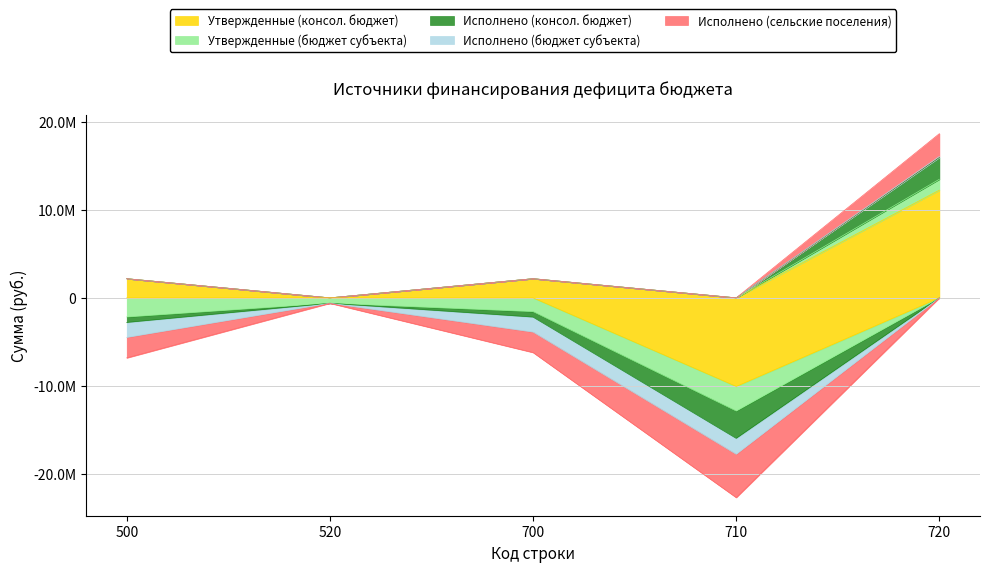

Reading left to right, extract all data points from this chart.

Утвержденные (консол. бюджет): 500=2175270.7	520=0.0	700=2175270.7	710=-10042400.0	720=12217670.7
Утвержденные (бюджет субъекта): 500=-2163000.0	520=-609900.0	700=-1553100.0	710=-2787100.0	720=1234000.0
Исполнено (консол. бюджет): 500=-624141.7	520=0.0	700=-624141.7	710=-3099935.1	720=2475793.4
Исполнено (бюджет субъекта): 500=-1696494.9	520=0.0	700=-1696494.9	710=-1807000.0	720=110505.1
Исполнено (сельские поселения): 500=-2320636.6	520=0.0	700=-2320636.6	710=-4906935.1	720=2586298.5